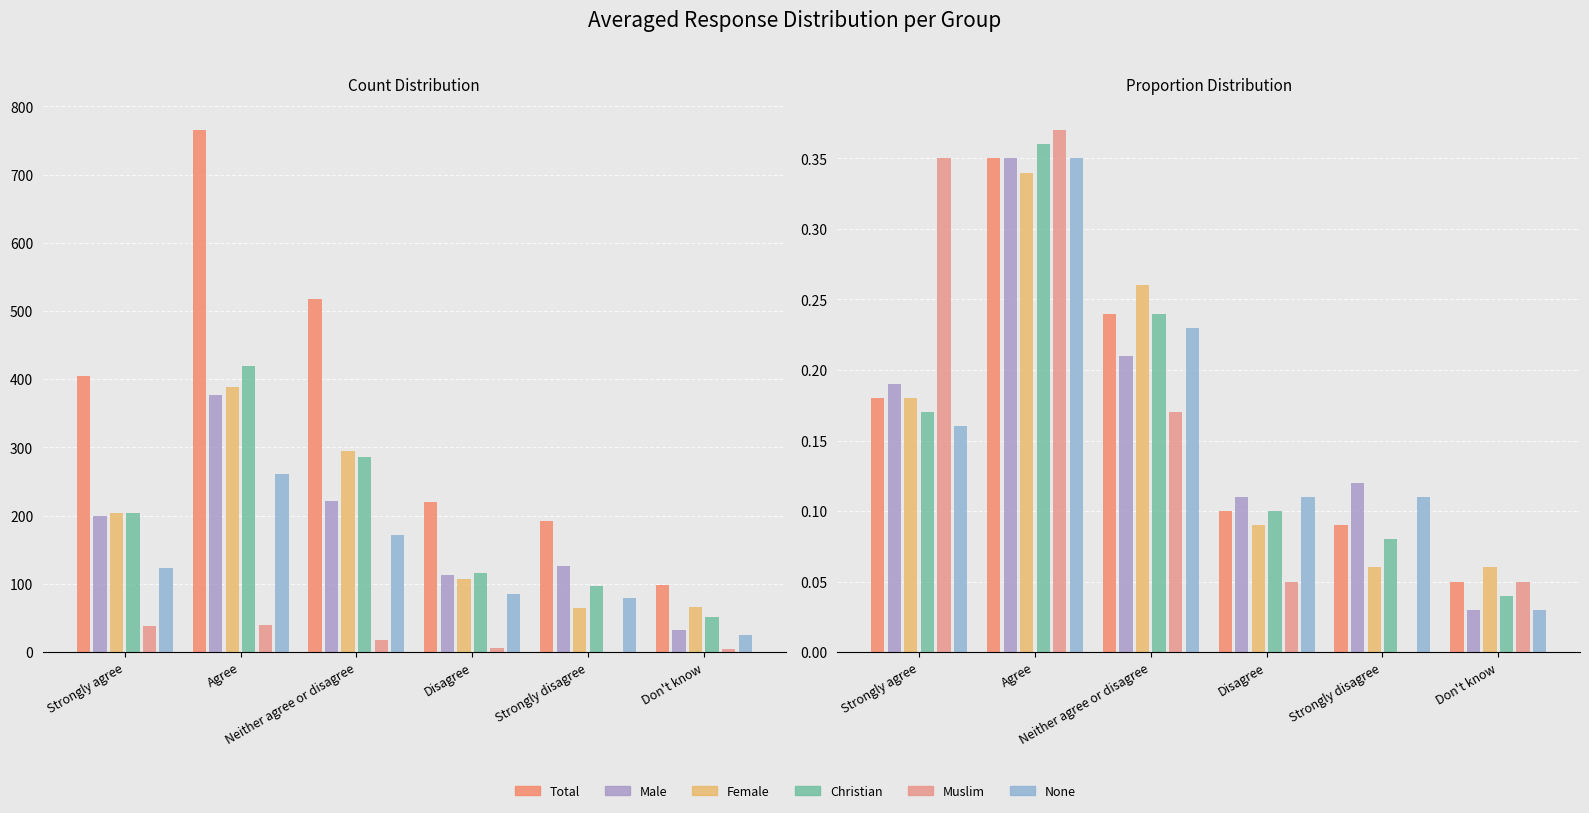

What is the difference between the second highest and minimum values in the Female series?

0.2